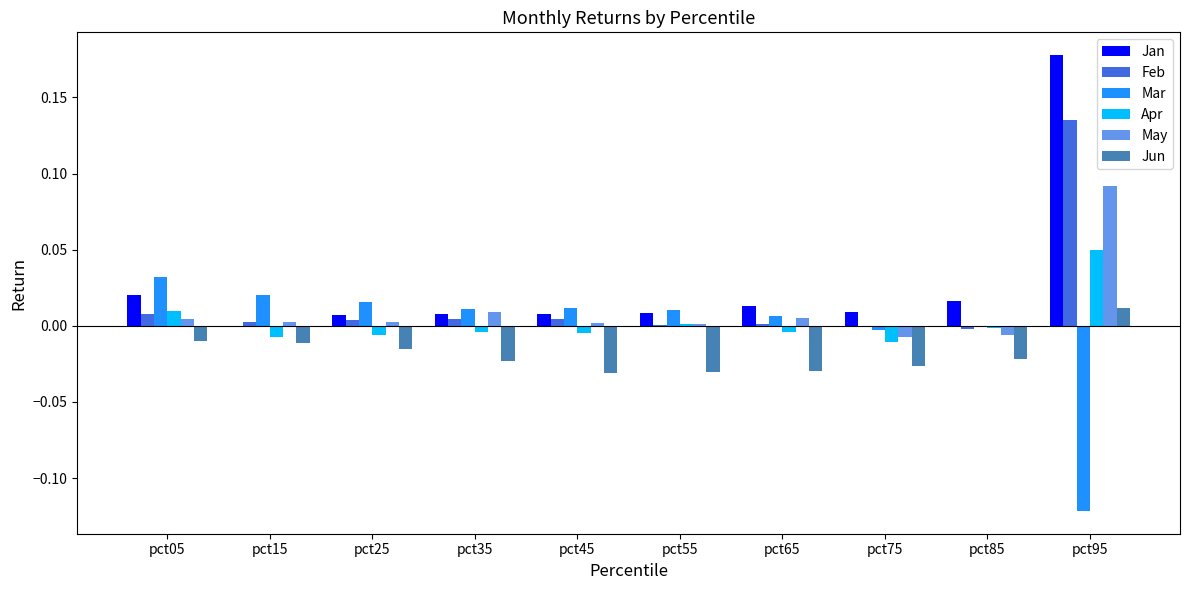

Which label corresponds to the largest value in the chart?

pct95